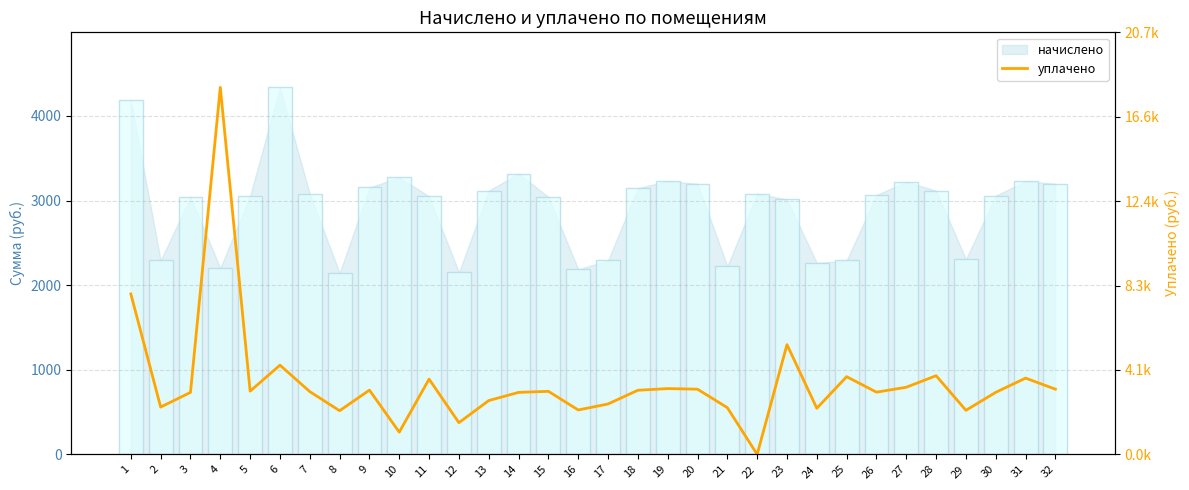

Reading left to right, list all the values displayed in this chart.

1=1896.5	2=559.0	3=732.7	4=4337.5	5=747.1	6=1054.8	7=741.7	8=516.0	9=759.6	10=262.8	11=889.4	12=374.5	13=636.0	14=732.4	15=745.3	16=524.7	17=595.7	18=757.8	19=777.5	20=770.4	21=551.8	22=0.0	23=1297.4	24=544.6	25=918.5	26=735.3	27=793.5	28=929.8	29=520.6	30=733.5	31=901.3	32=770.4